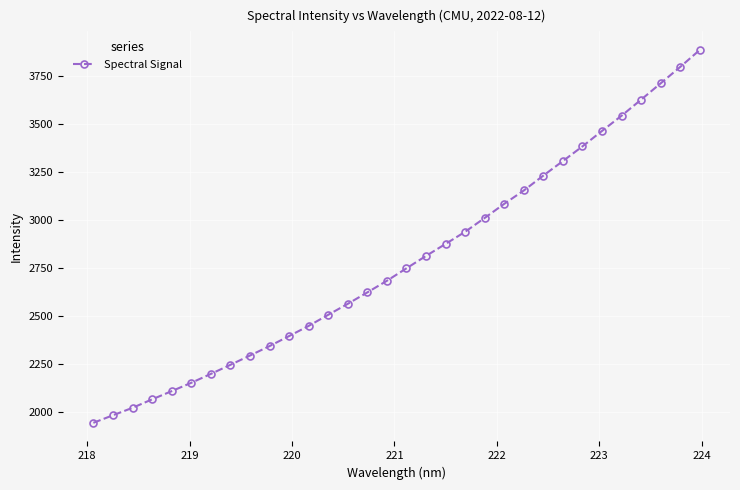

How many values exceed 2749?

16